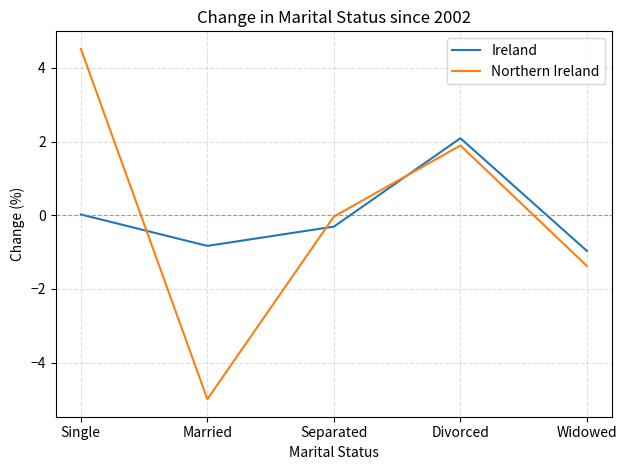

What are all the series names shown in the legend?

Ireland, Northern Ireland